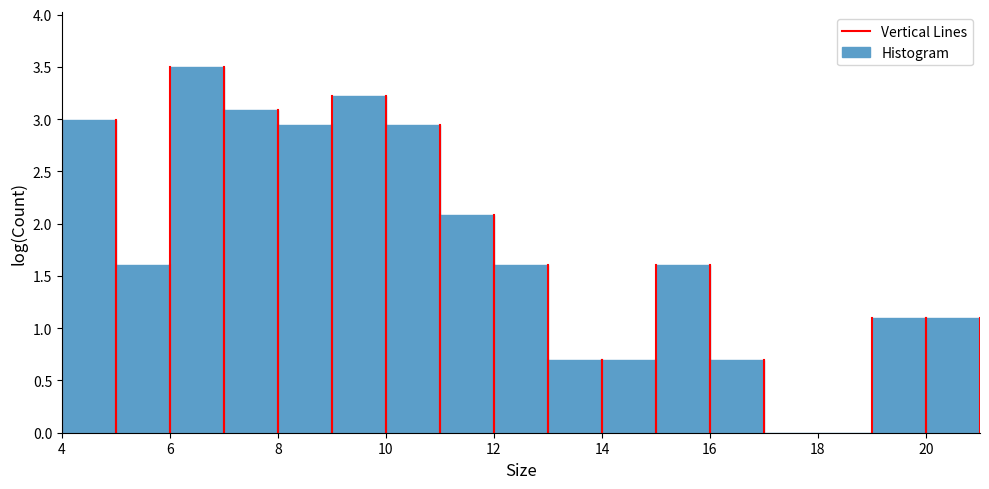

Reading left to right, transcribe this chart: for each bar, give the range it covers on the x-axis and its height. The values are not printed on the chart, so give them approximately, as read against the axis.

4 to 5: 3.00
5 to 6: 1.60
6 to 7: 3.50
7 to 8: 3.10
8 to 9: 2.95
9 to 10: 3.20
10 to 11: 2.95
11 to 12: 2.10
12 to 13: 1.60
13 to 14: 0.70
14 to 15: 0.70
15 to 16: 1.60
16 to 17: 0.70
17 to 18: 0
18 to 19: 0
19 to 20: 1.10
20 to 21: 1.10